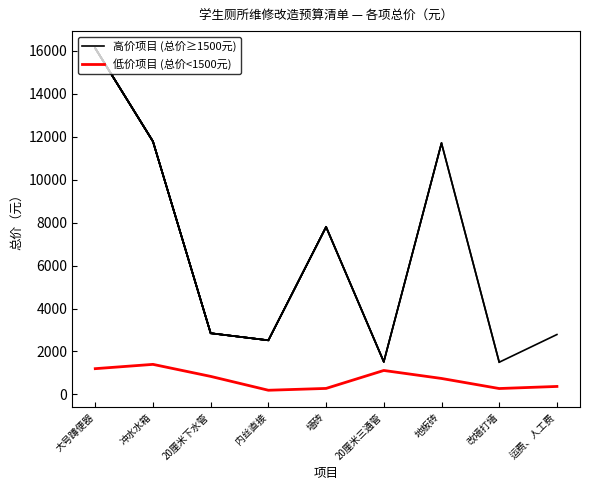

List the labels in order of 低价项目 (总价<1500元) value, smallest first.

内丝直接, 改墙打墙, 墙砖, 运费、人工费, 地板砖, 20厘米下水管, 20厘米三通管, 大号蹲便器, 冲水水箱